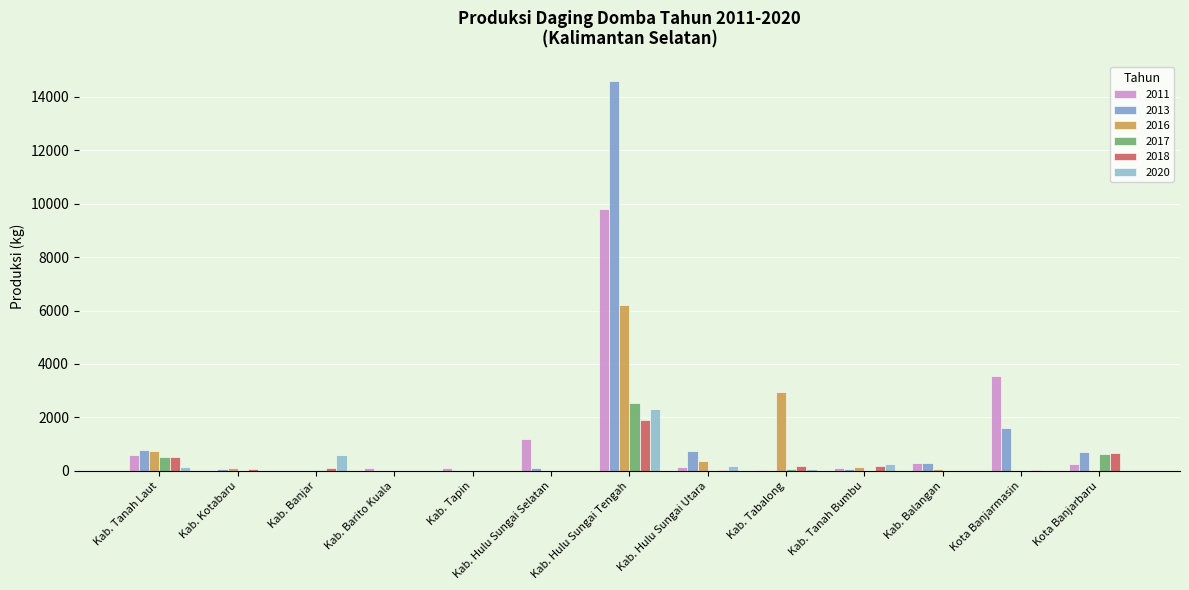

True or false: 2018 has a value of 0.0 at Kab. Barito Kuala.

True